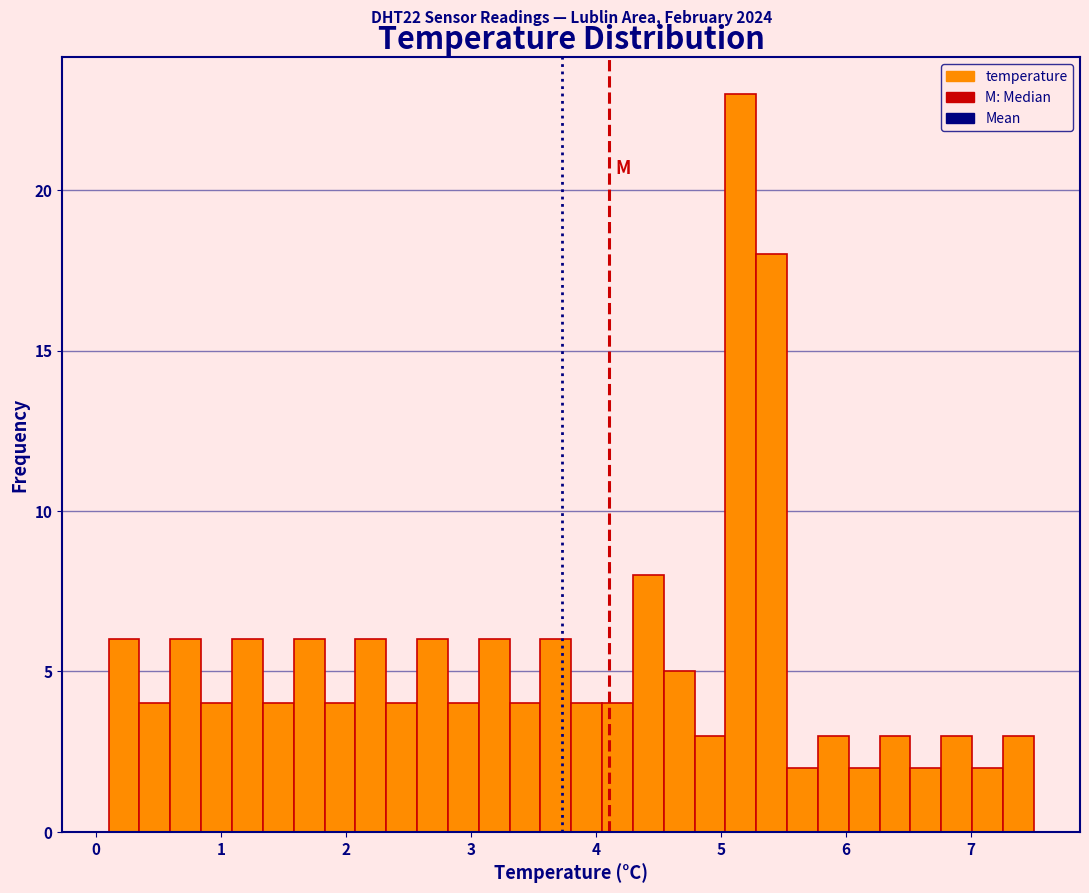

Read against the x-axis, roughly where is the centre of the tallest bar?

5.2